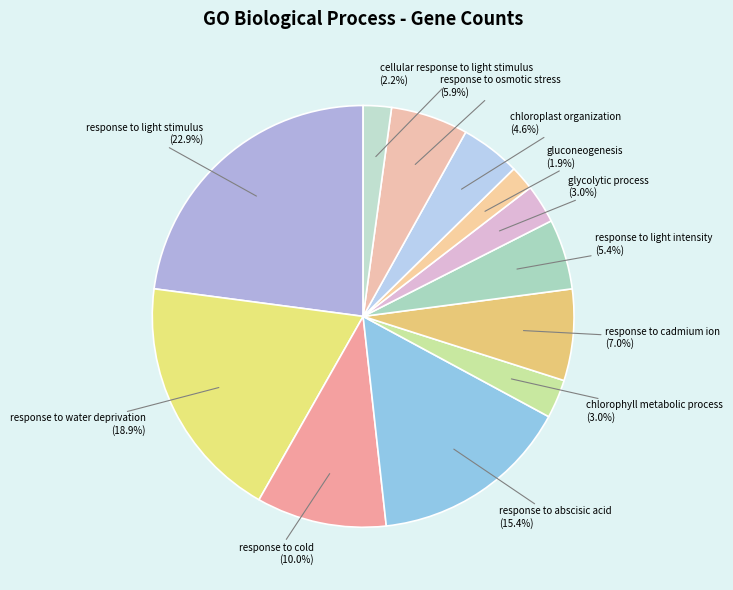

What is the smallest slice in the pie chart?

gluconeogenesis